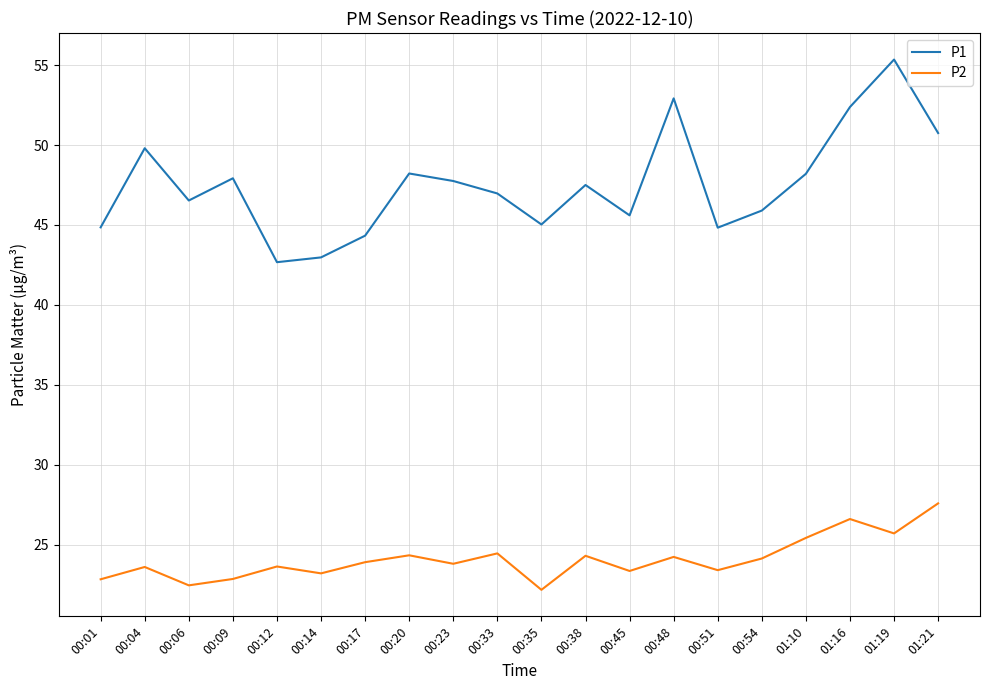

Does the chart have visible grid lines?

Yes